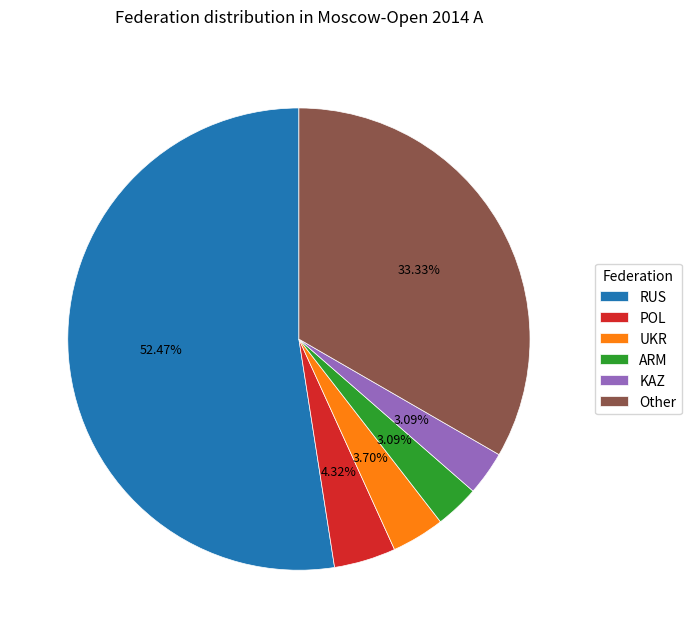

How many segments does this pie chart have?

6